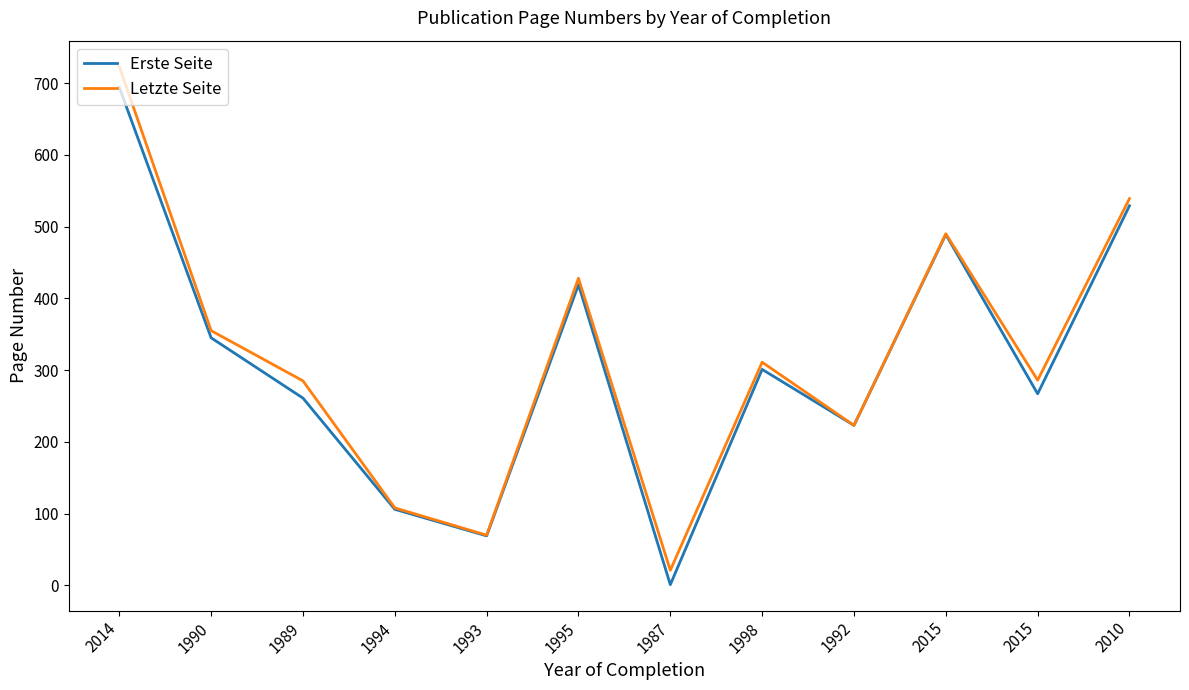

The Erste Seite series shows 529 at 2010. True or false?

True